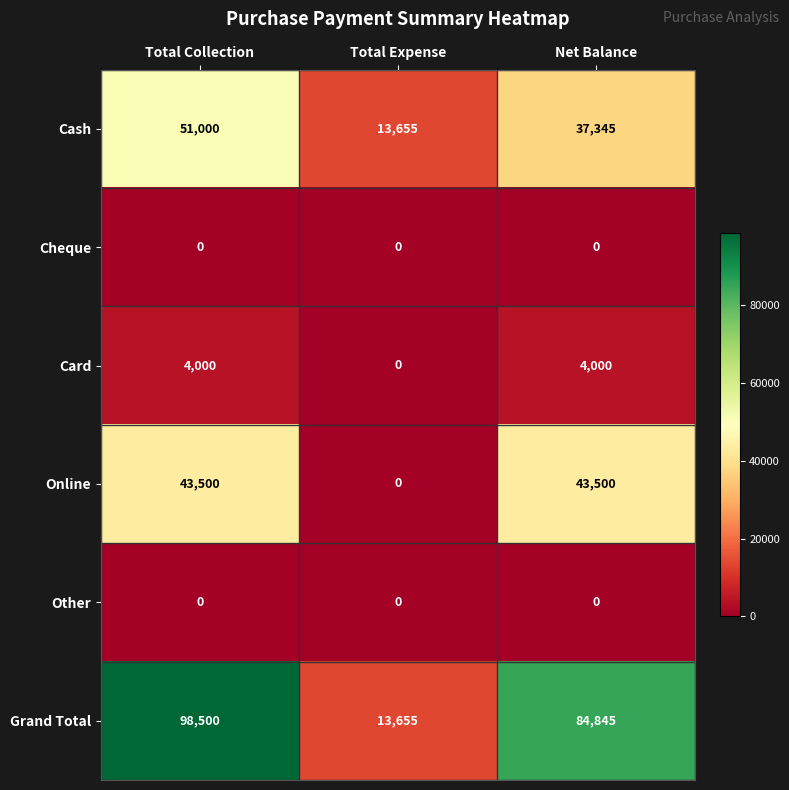

At which label does Grand Total first exceed 84845?

Total Collection